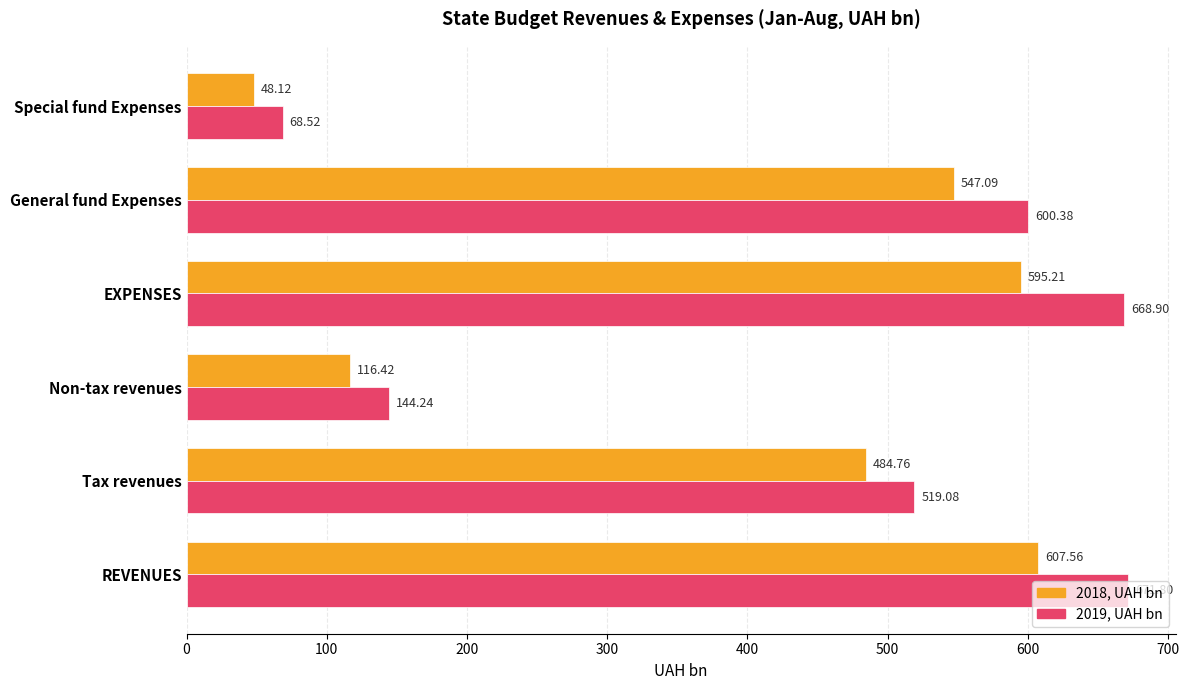

List the series in order of their overall mean, highest first.

2019, UAH bn, 2018, UAH bn